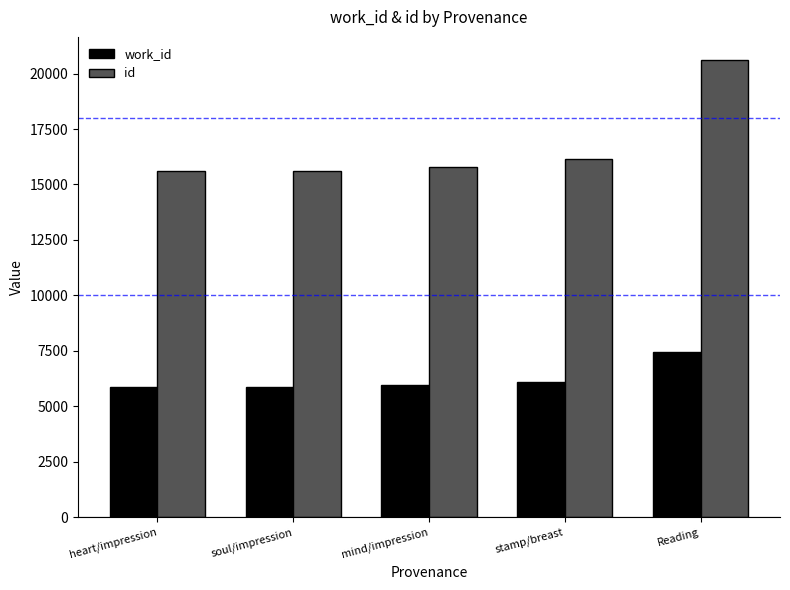

How many data points in work_id are less than 5951?

2